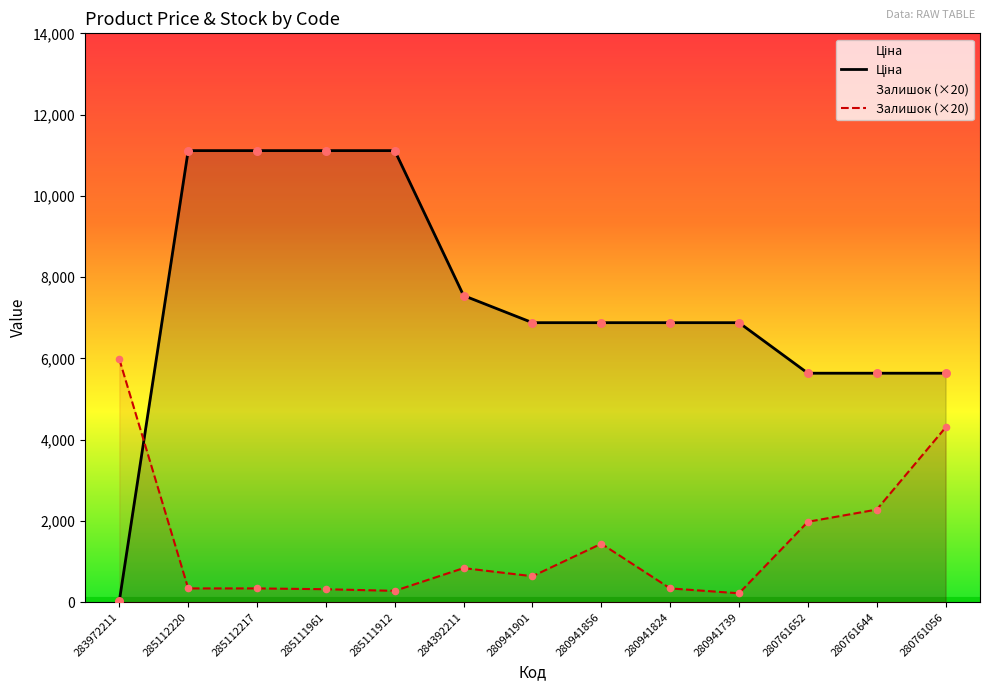

What are all the series names shown in the legend?

Ціна, Залишок